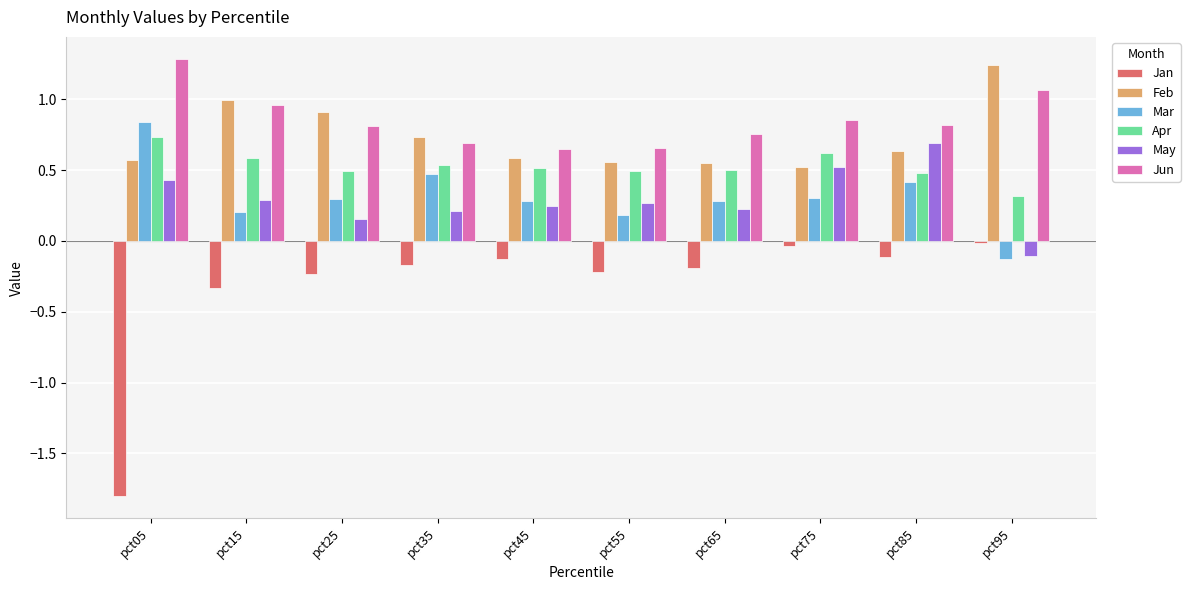

How many data points in May are less than 0?

1